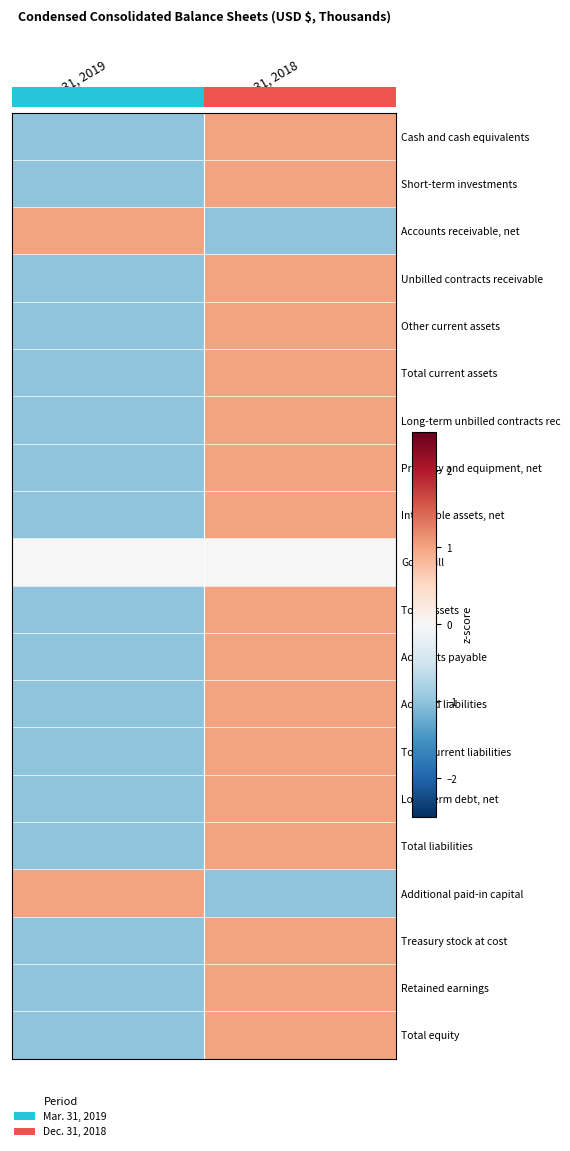

What is the spread (max minus min) of values at Mar. 31, 2019?

2